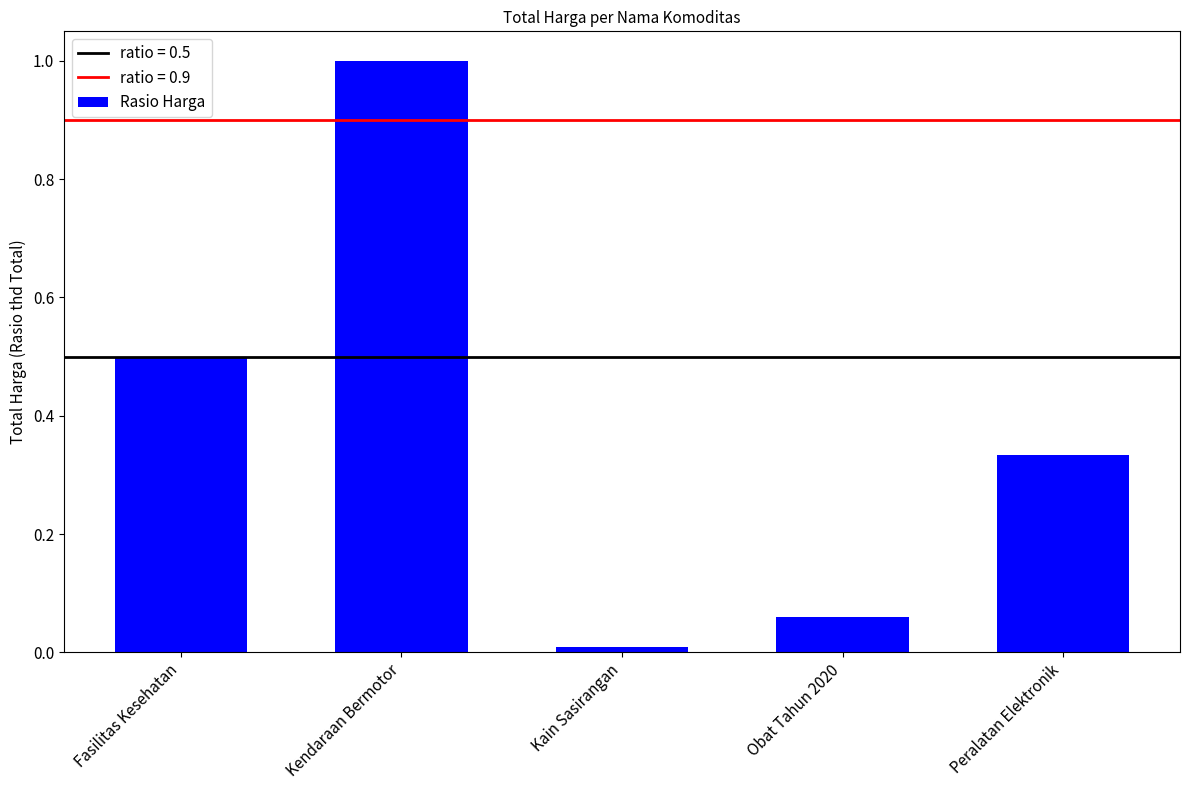

Between Kendaraan Bermotor and Fasilitas Kesehatan, which is larger?

Kendaraan Bermotor